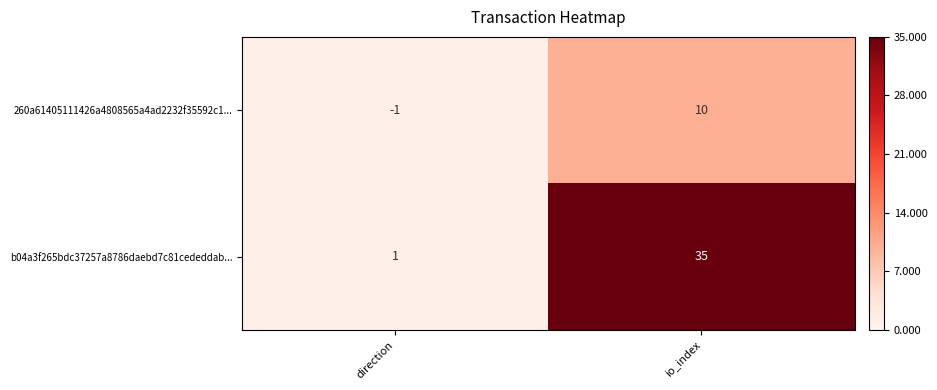

Reading right to left, transcribe all the data shown in this chart.

260a61405111426a4808565a4ad2232f35592c1...: io_index=10	direction=-1
b04a3f265bdc37257a8786daebd7c81cededdab...: io_index=35	direction=1